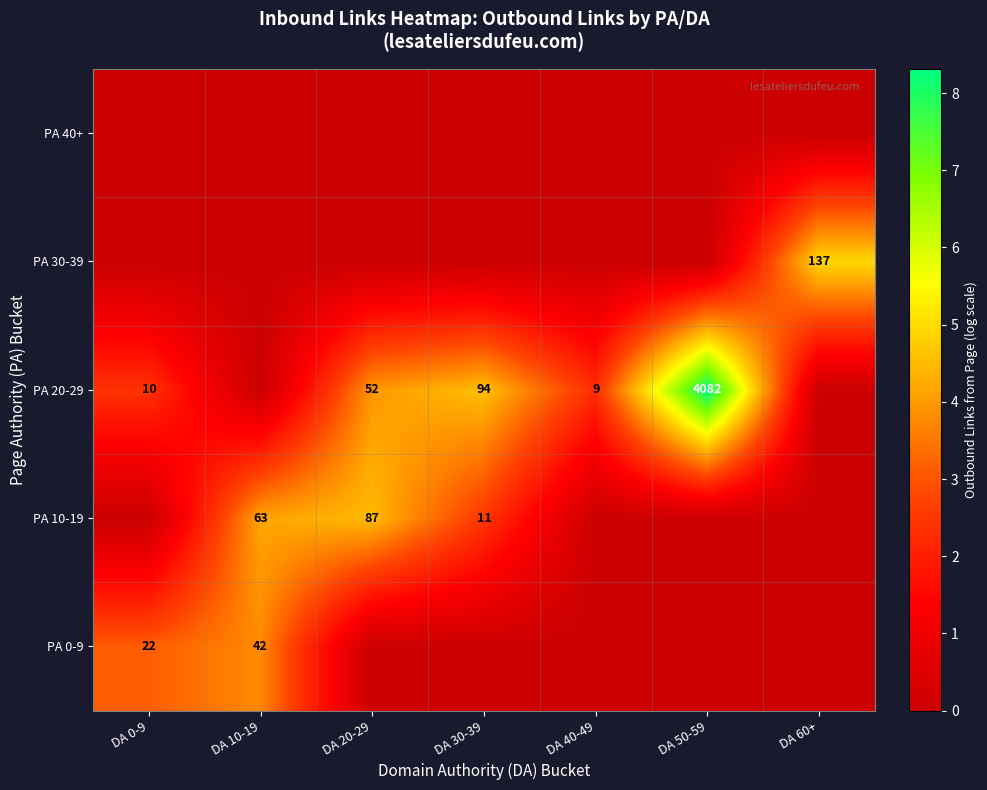

What is the total value across all series at DA 0-9?

5.5